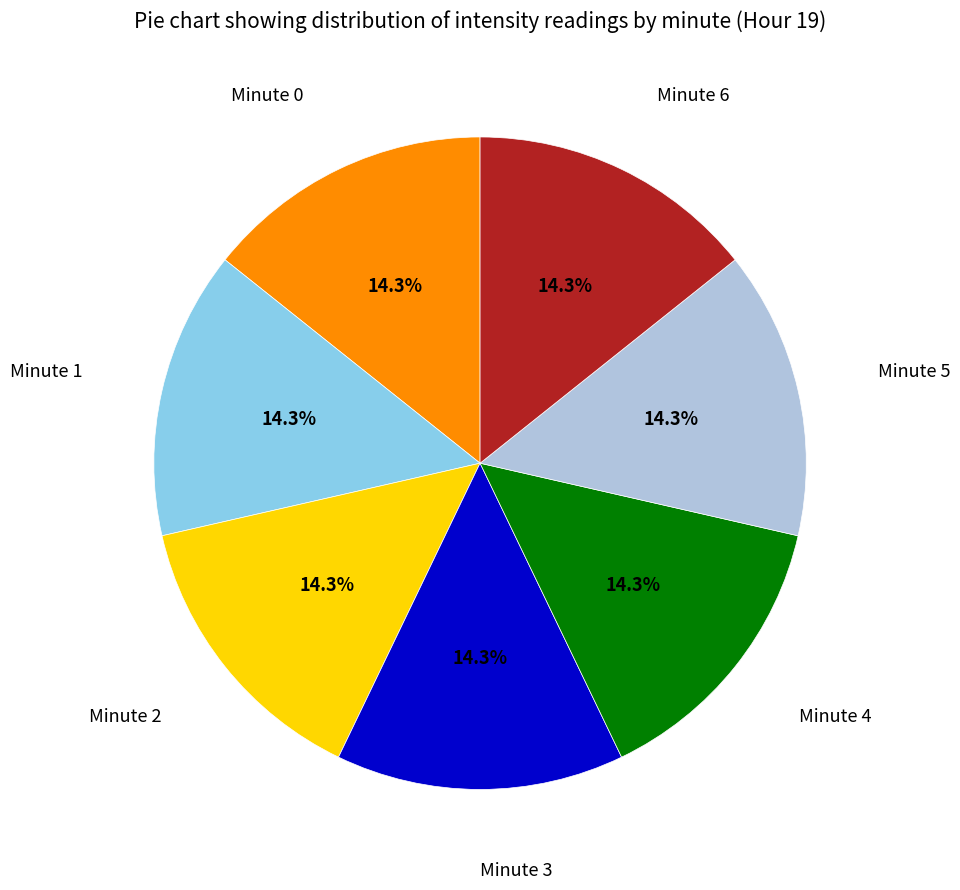

Is there a majority slice in this chart?

No